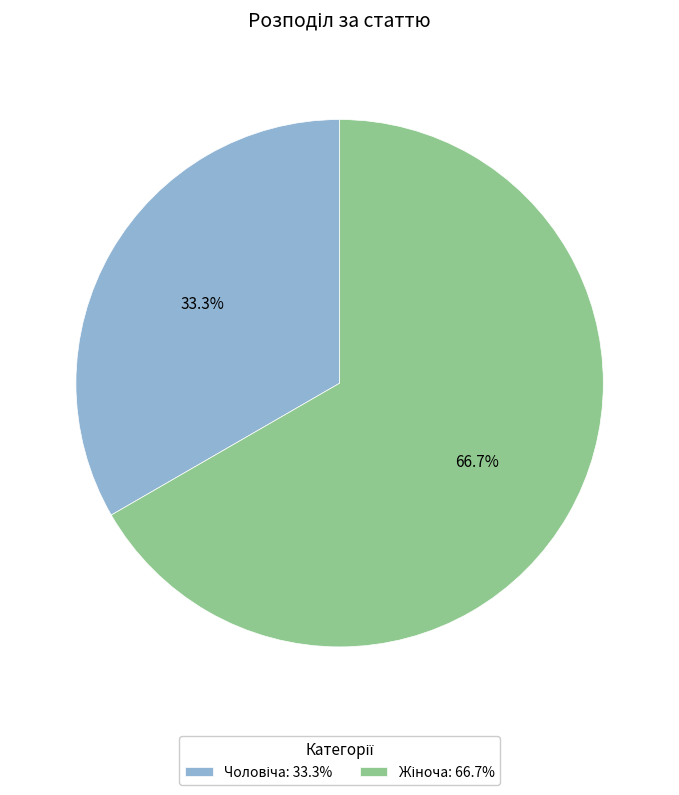

Is there any slice that represents more than half of the pie?

Yes